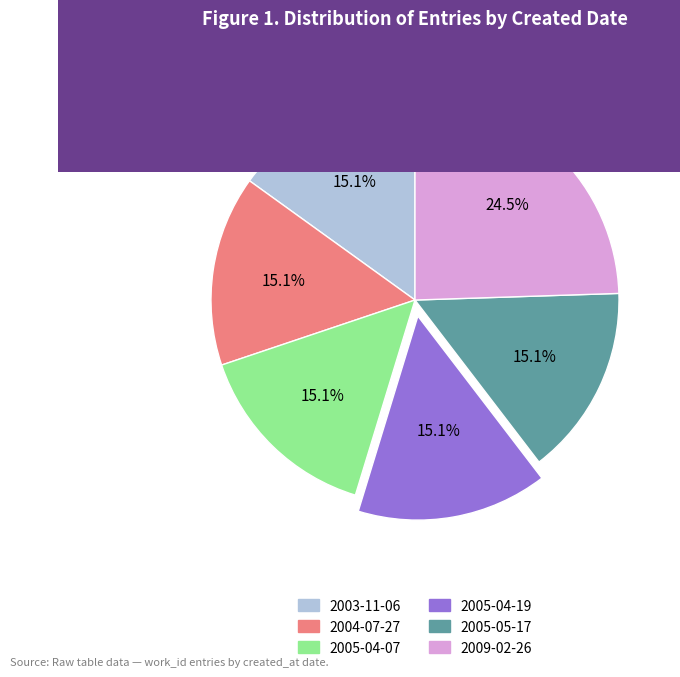

What percentage is the 2004-07-27 slice, to the nearest percent?

15%